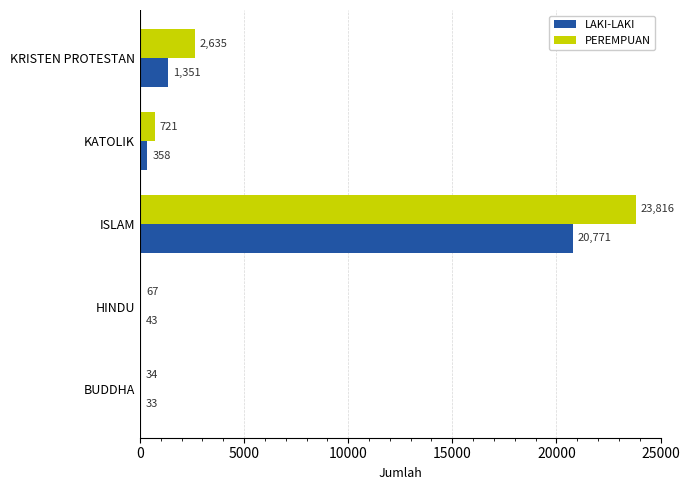

Which series has the largest total across all categories?

PEREMPUAN